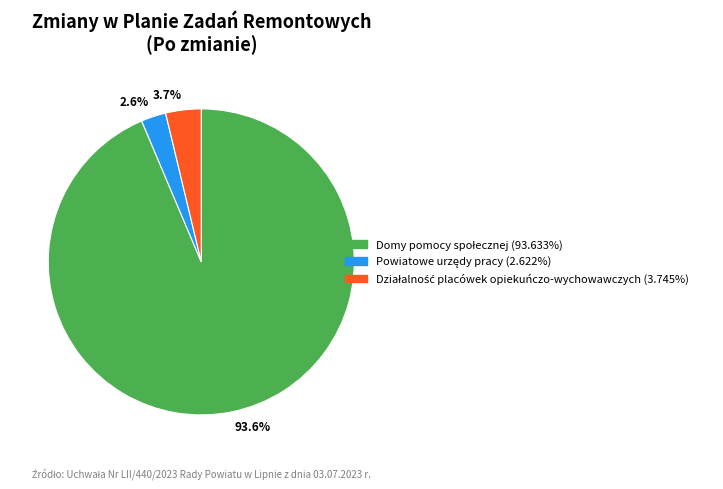

To the nearest percent, what is the average slice percentage?

33%